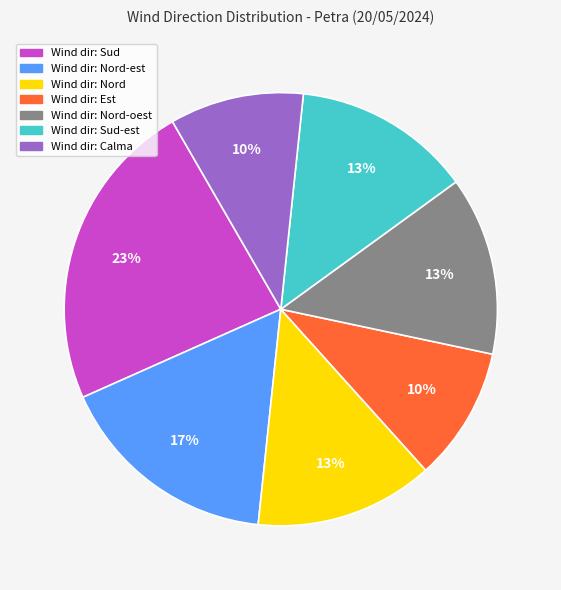

Does any single category account for the majority?

No